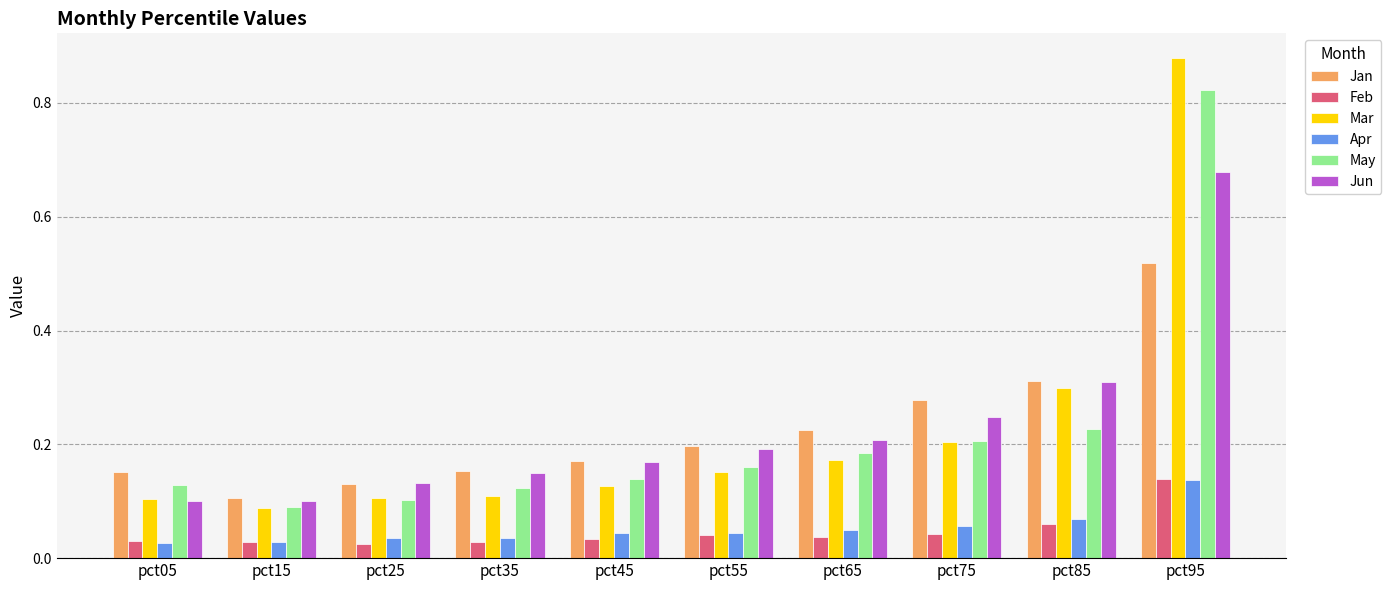

The Mar series shows 0.2 at pct55. True or false?

True